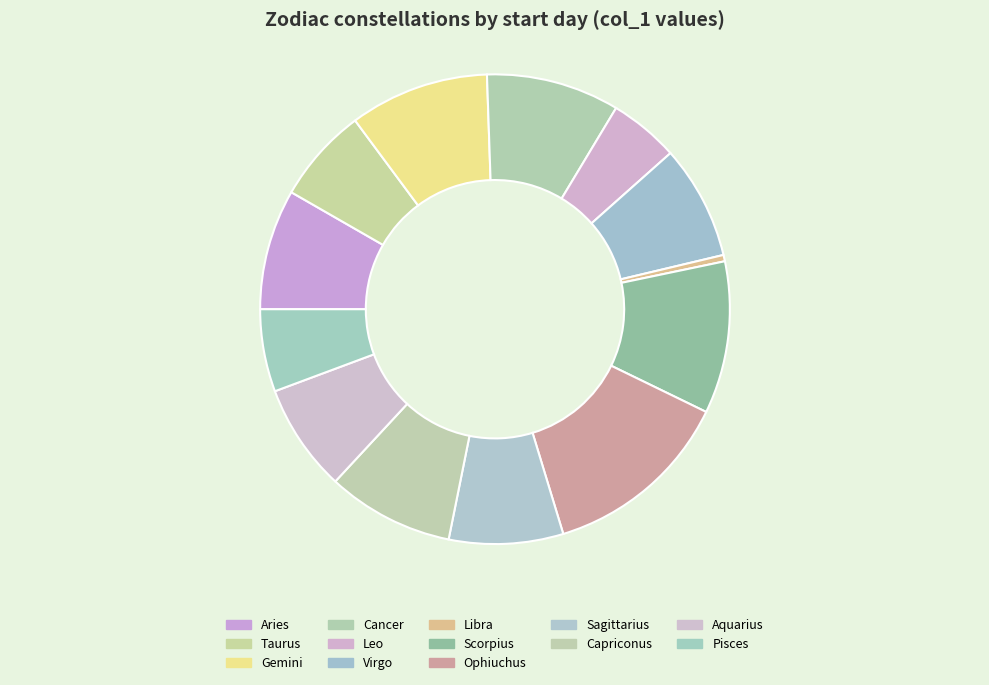

To the nearest percent, what is the average slice percentage?

8%